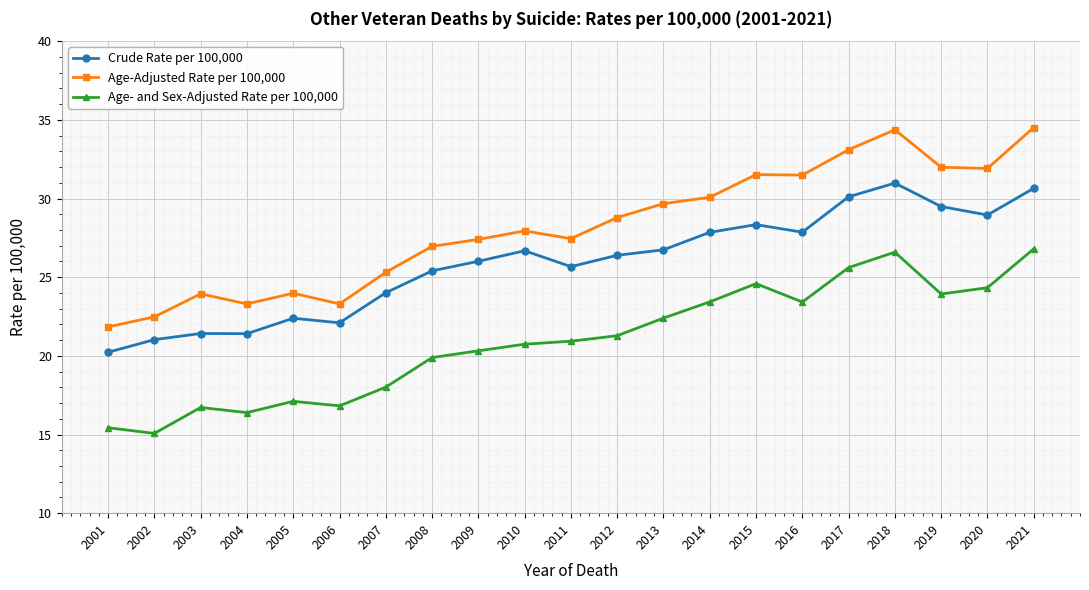

True or false: Crude Rate per 100,000 and Age- and Sex-Adjusted Rate per 100,000 cross at least once.

False